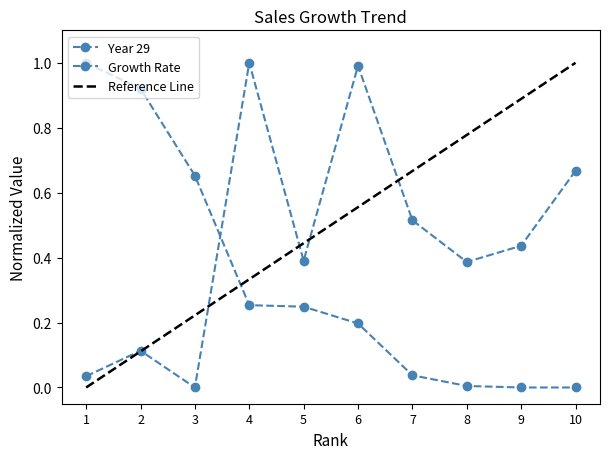

Does the chart have visible grid lines?

No